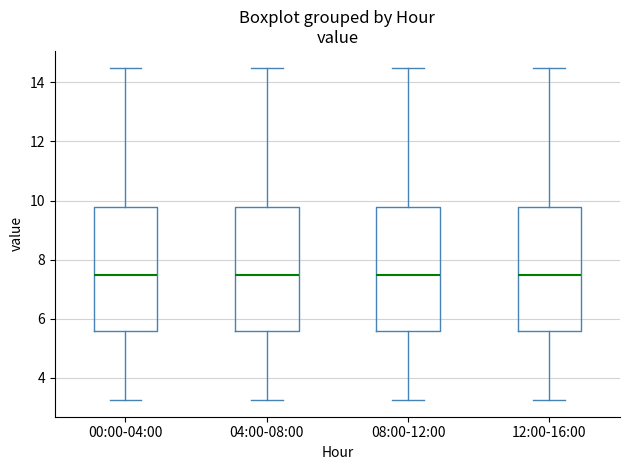

Where is the lower edge of the box for 00:00-04:00 on the y-axis? The values are not printed on the chart, so give them approximately, as read against the axis.

5.6